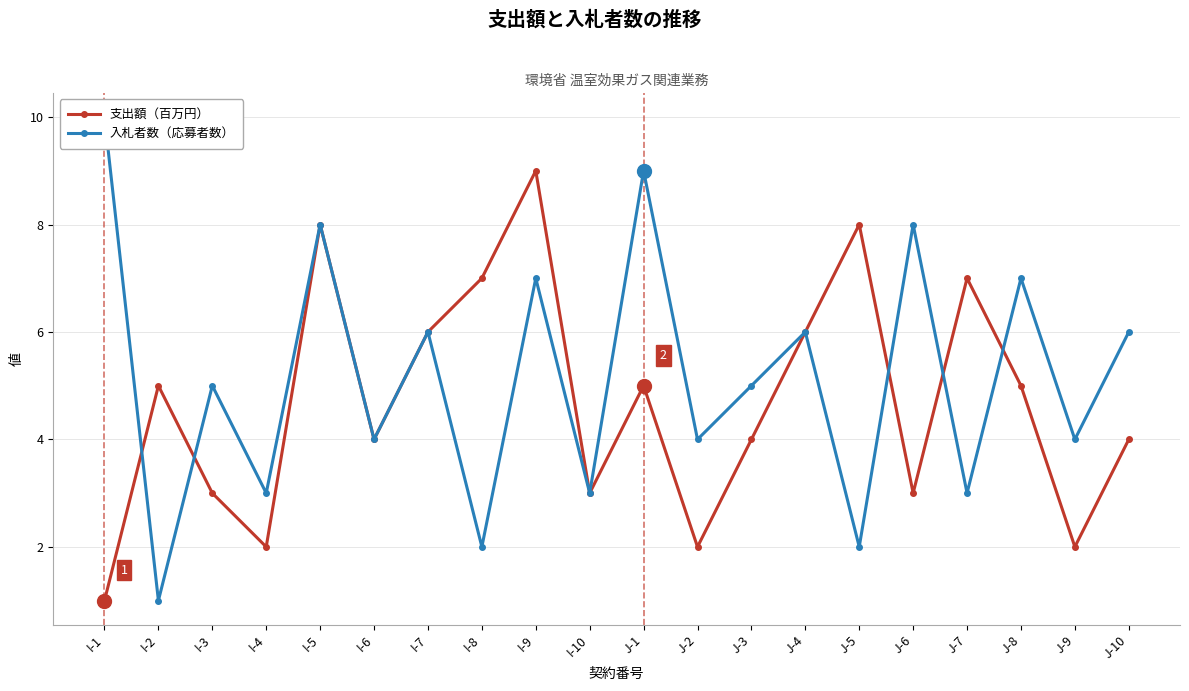

How many lines are shown in the chart?

2